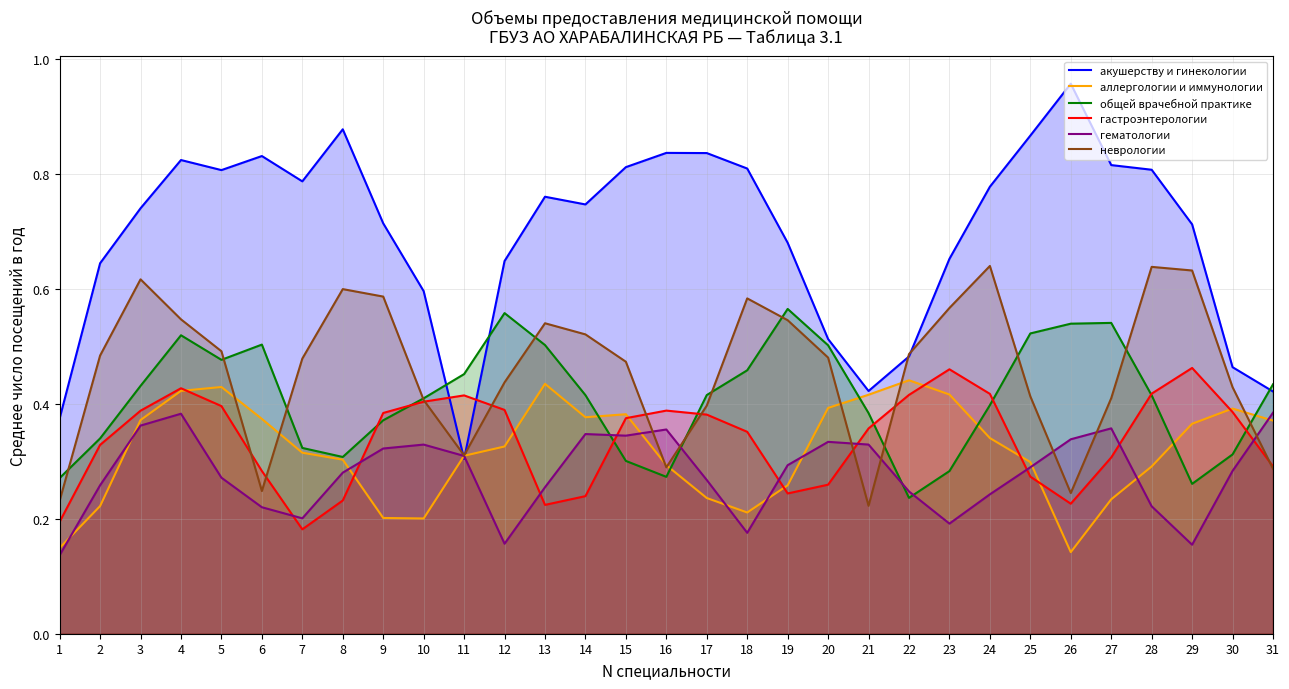

What is the value of the неврологии point at the 17th from the left?

0.4